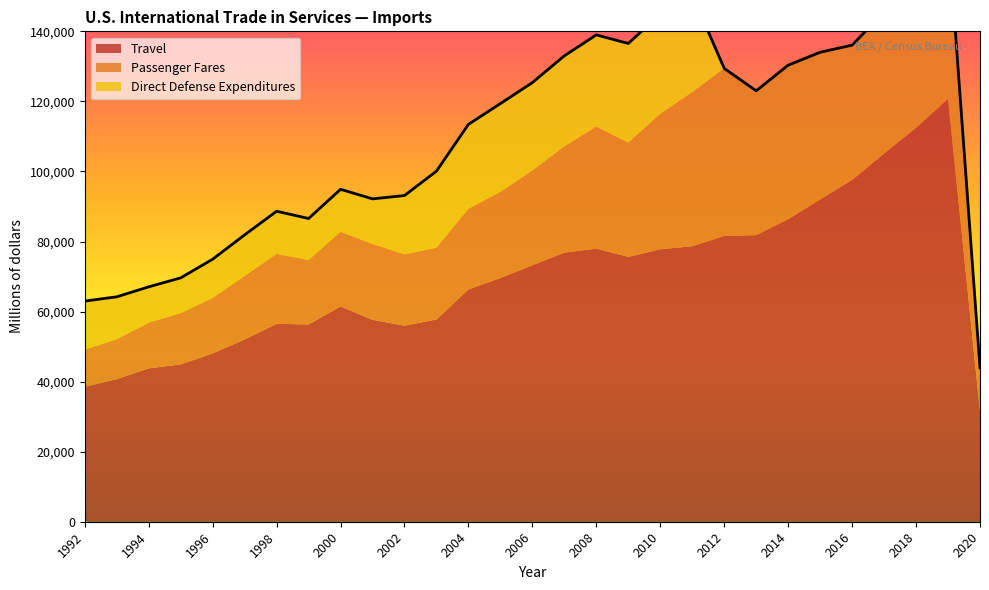

What is the difference between the highest and lowest values at 2006?

48098